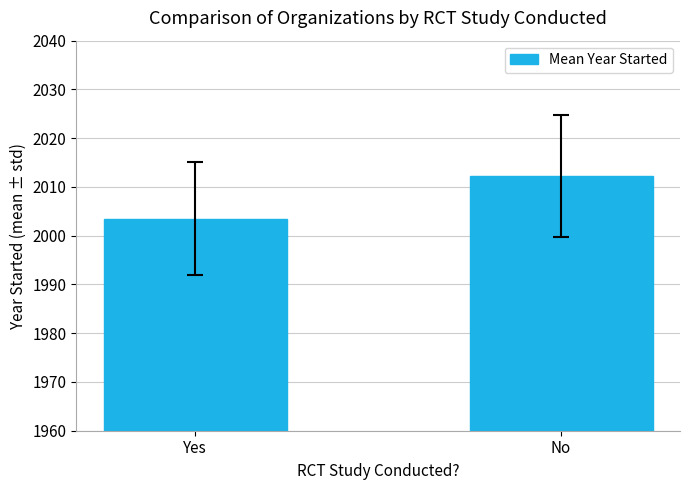

Between Yes and No, which is larger?

No